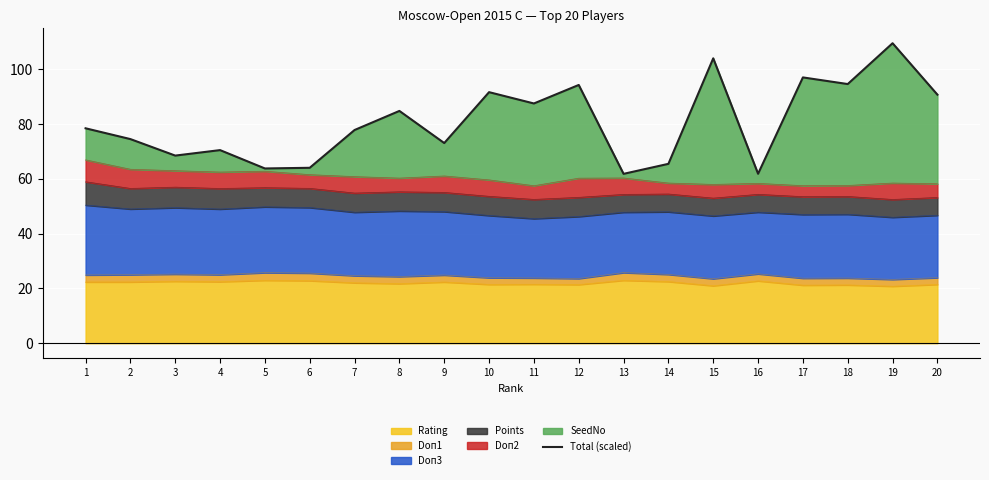

How many interior local peaks (higher than both neighbors) does the data have?

7